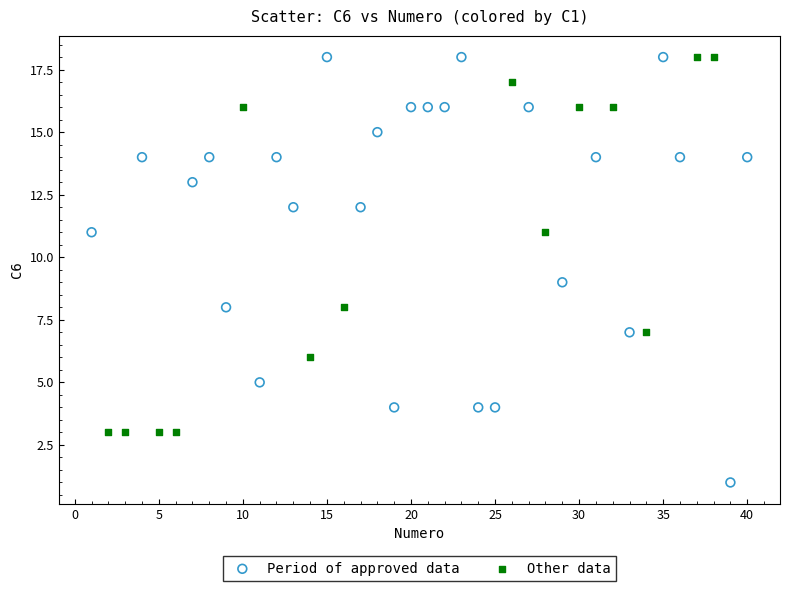

Which series has the widest spread of Y values?

Period of approved data